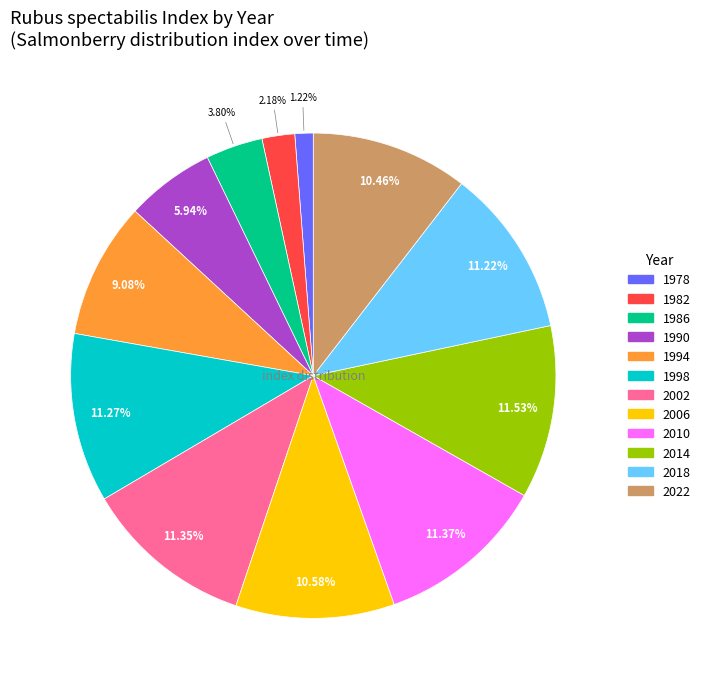

Do 1998 and 2006 together represent more than half of the pie?

No